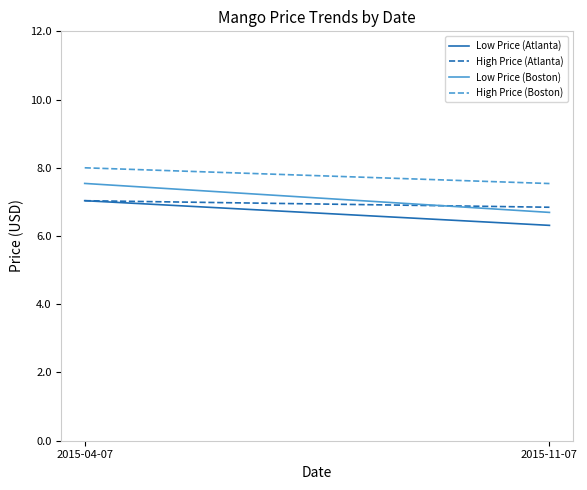

Which series has the widest spread of values?

Low Price (Boston)